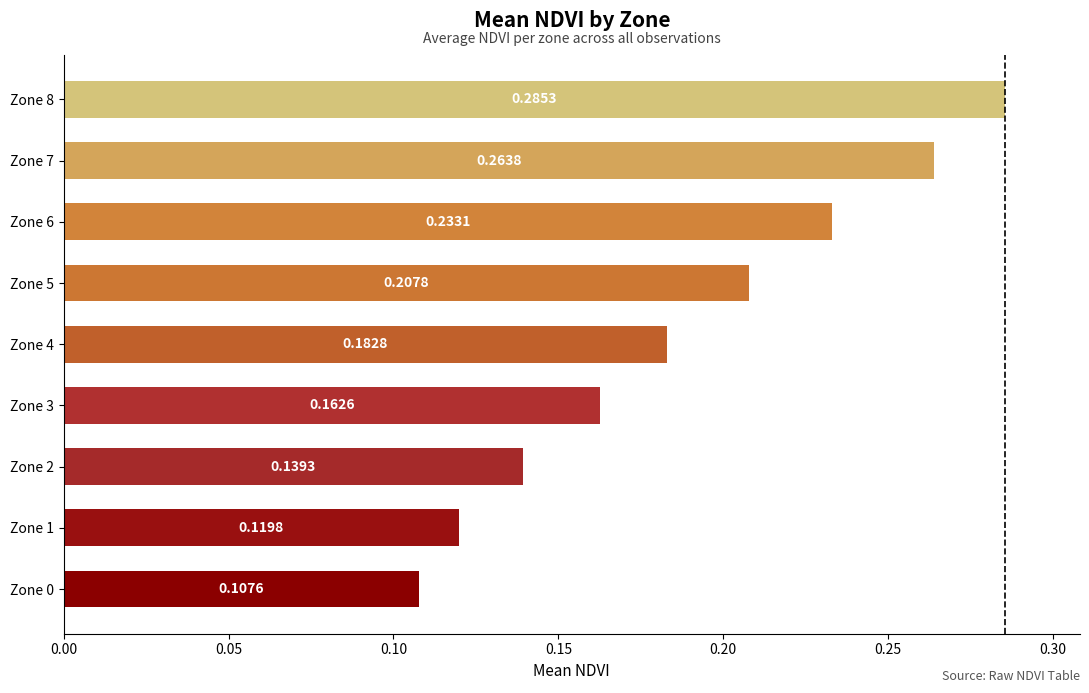

Which has a higher value, Zone 6 or Zone 3?

Zone 6